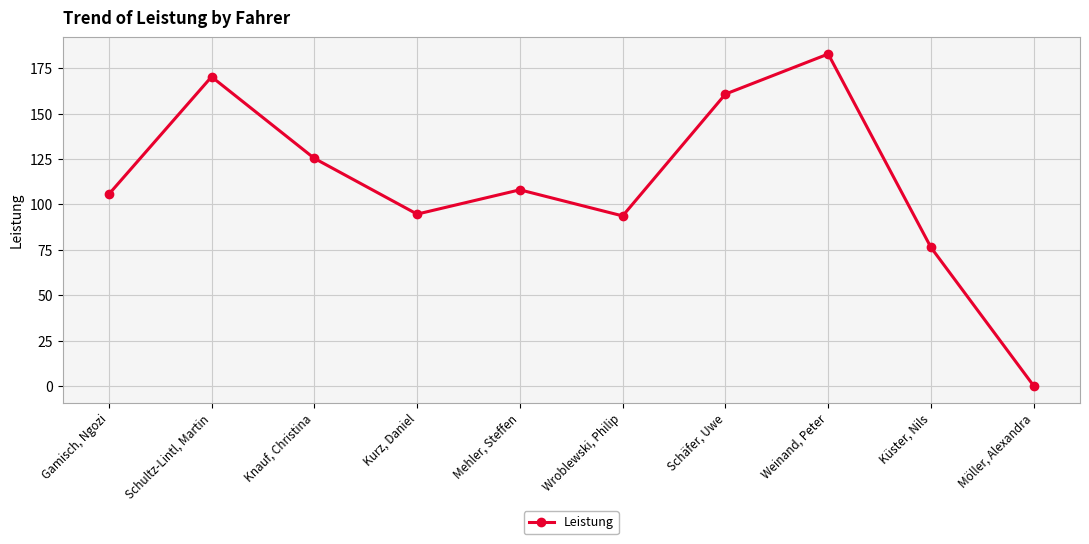

At which label does the data first exceed 108?

Schultz-Lintl, Martin